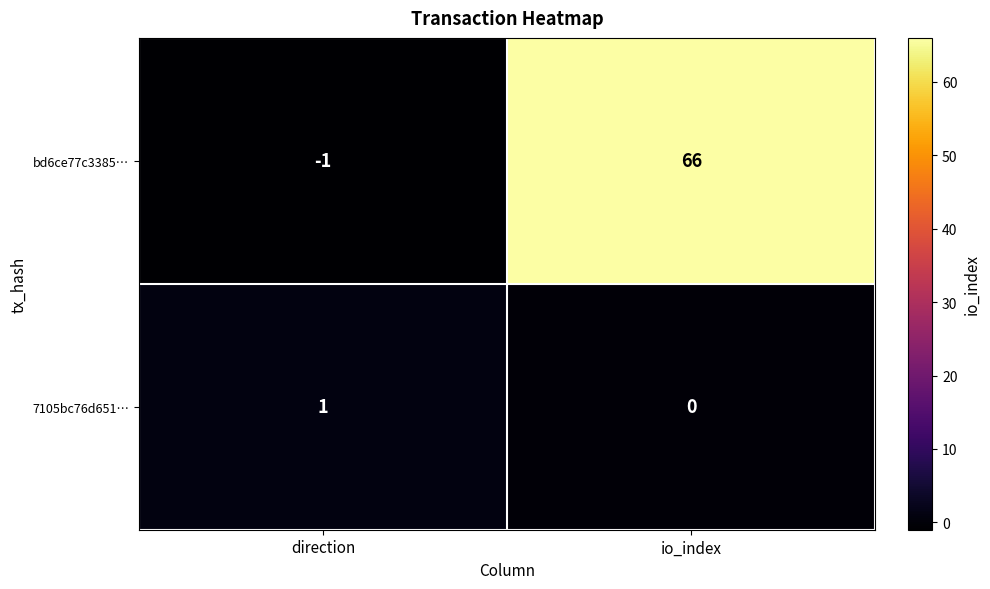

The bd6ce77c3385… series shows 66 at io_index. True or false?

True